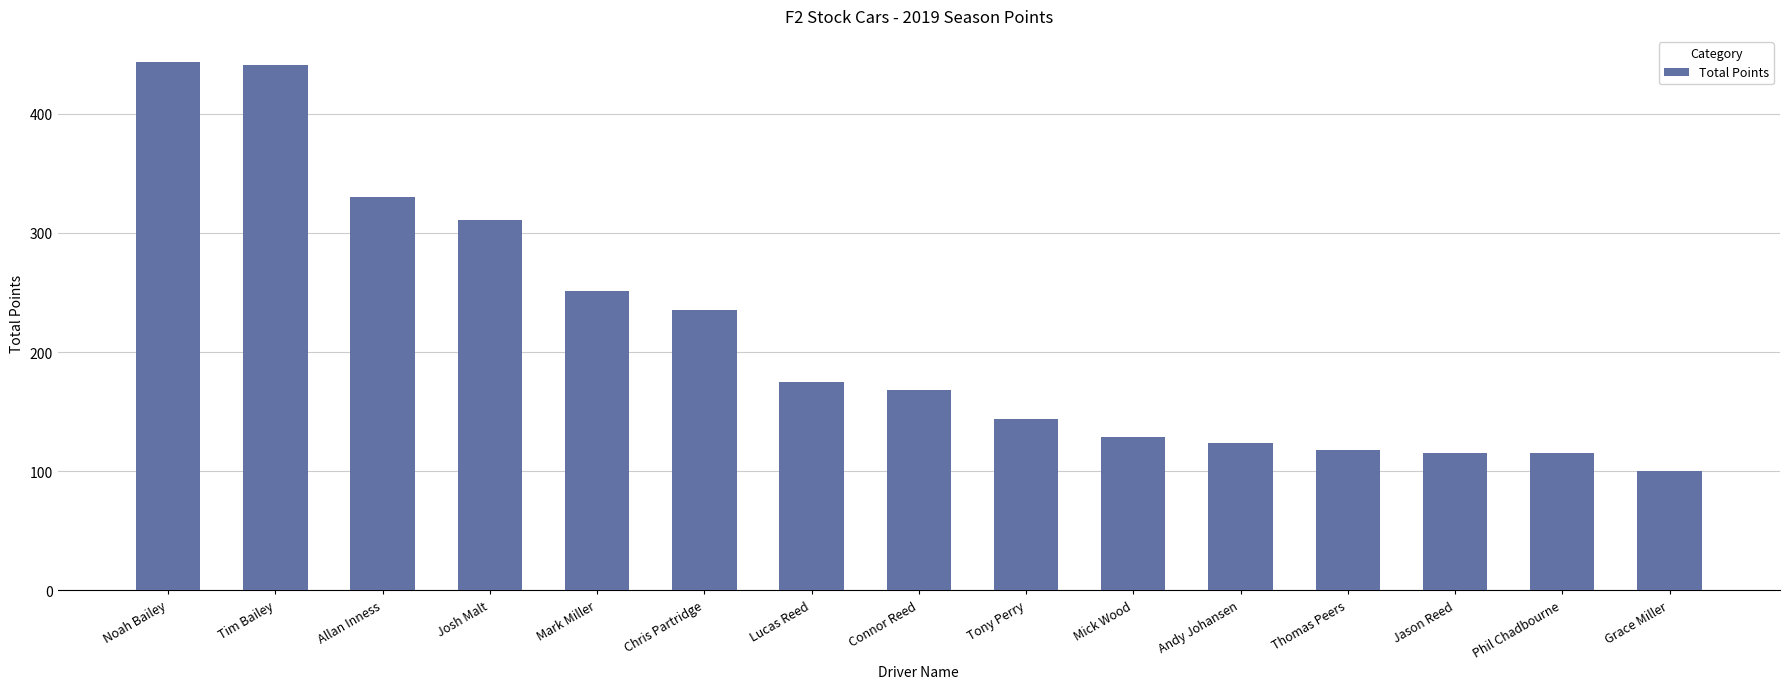

What is the sum of all values?

3199